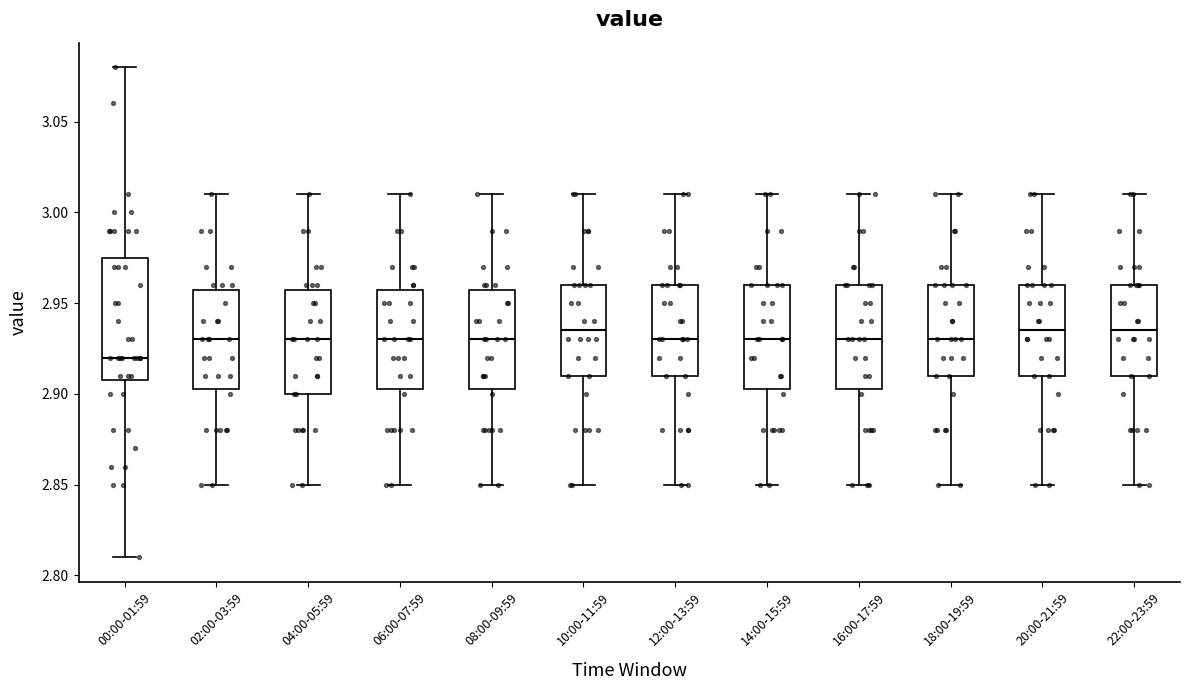

Comparing the boxes themselves (not the whiskers), which one is the tallest?

00:00-01:59